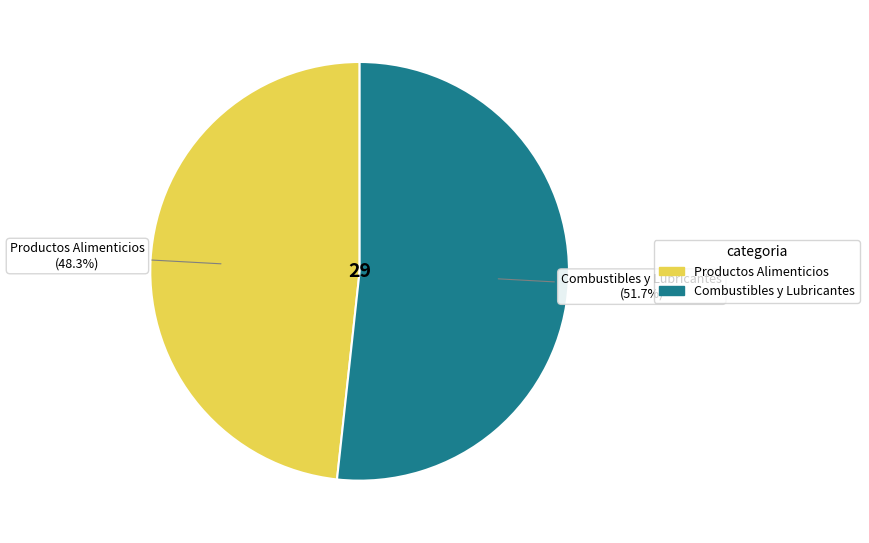

True or false: Combustibles y Lubricantes accounts for 52% of the total.

True